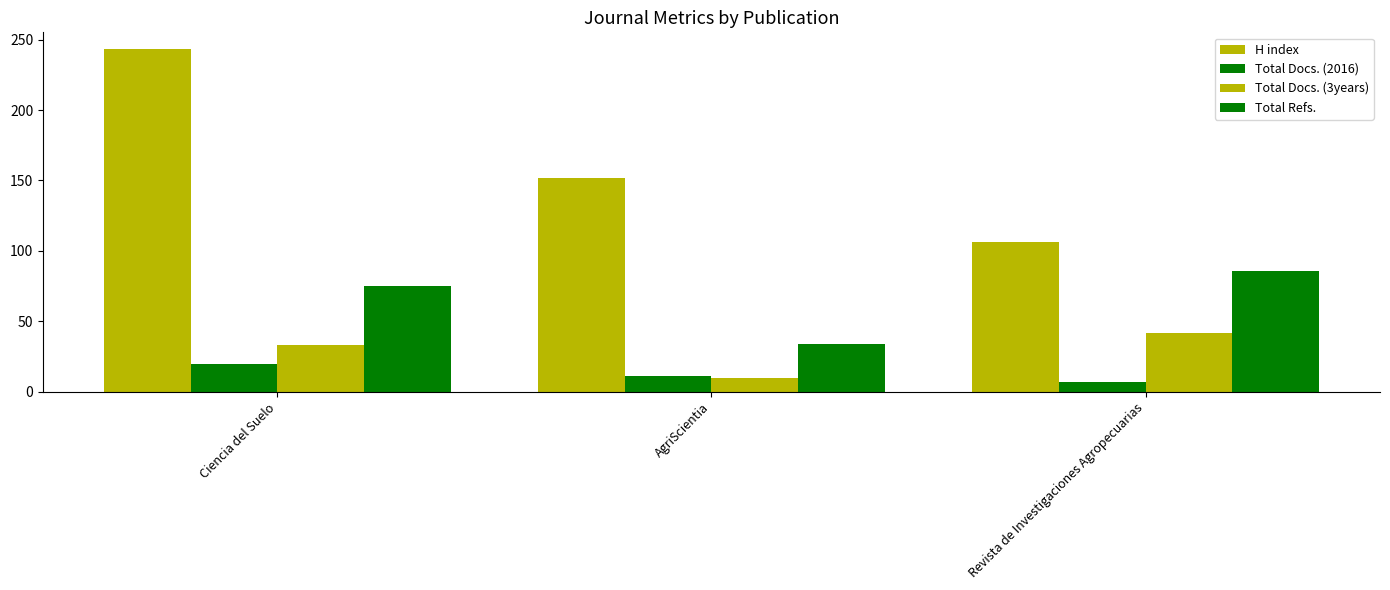

What is the difference between the highest and lowest values at AgriScientia?

142